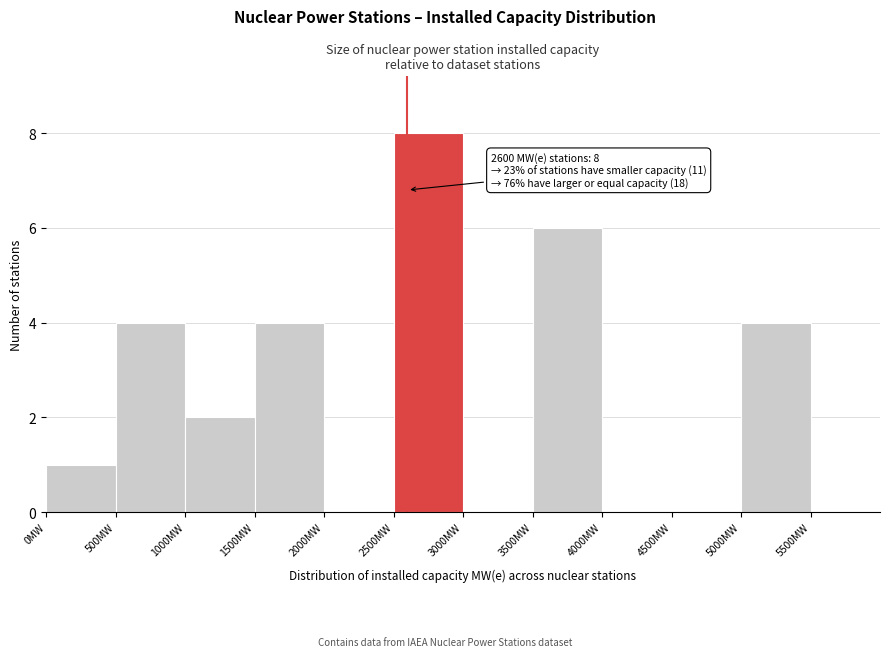

Over which range of the x-axis is the bar tallest?

2500 to 3000